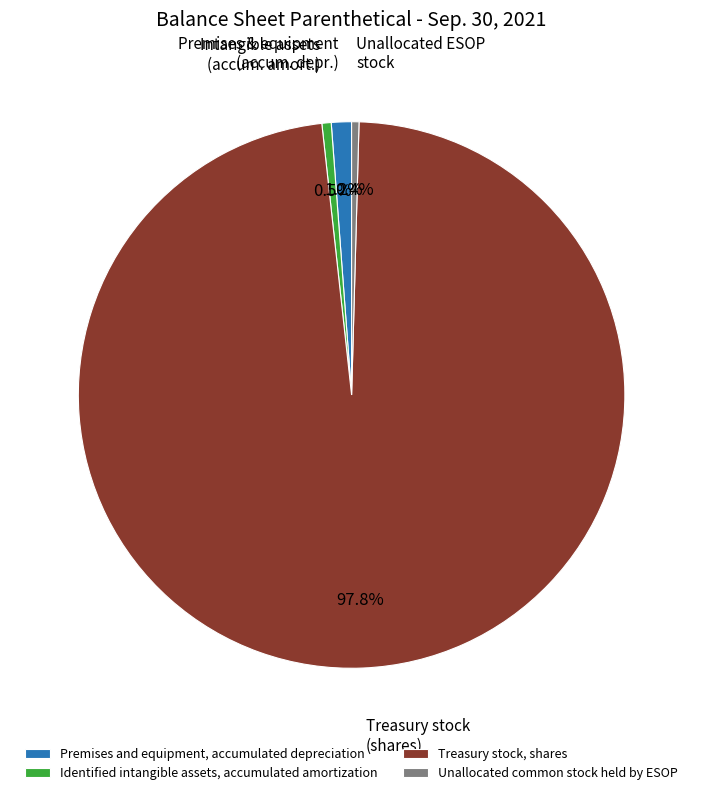

How much of the chart is everything except Unallocated common stock held by ESOP?

99.6%